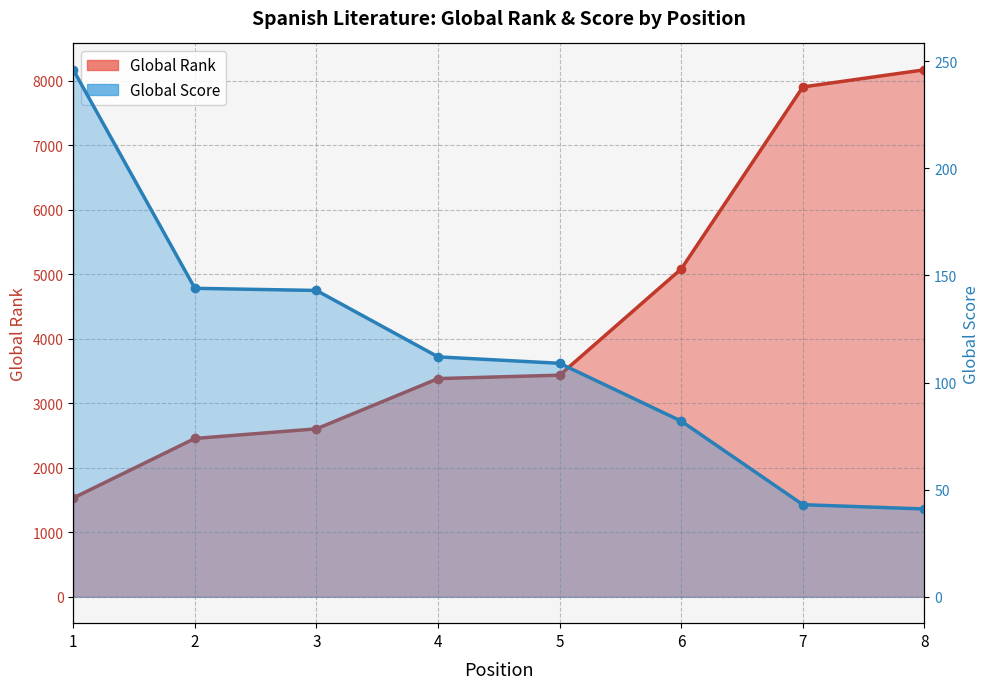

True or false: Global Score and Global Rank cross at least once.

False